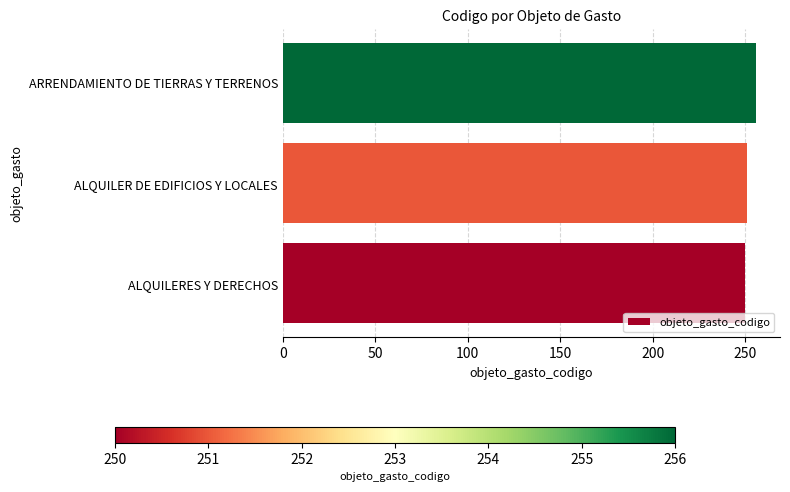

What is the smallest value displayed?

250